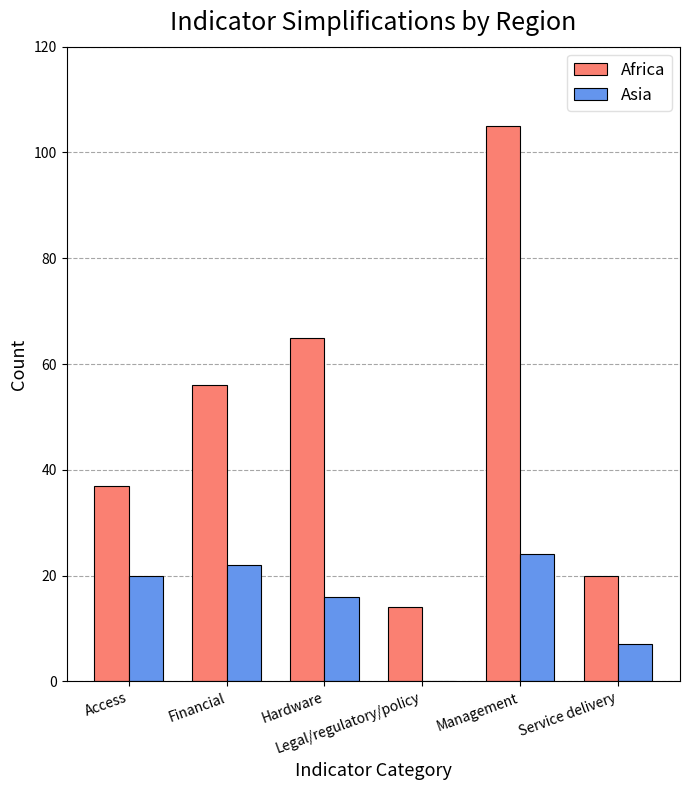

What is the maximum value shown in the chart?

105